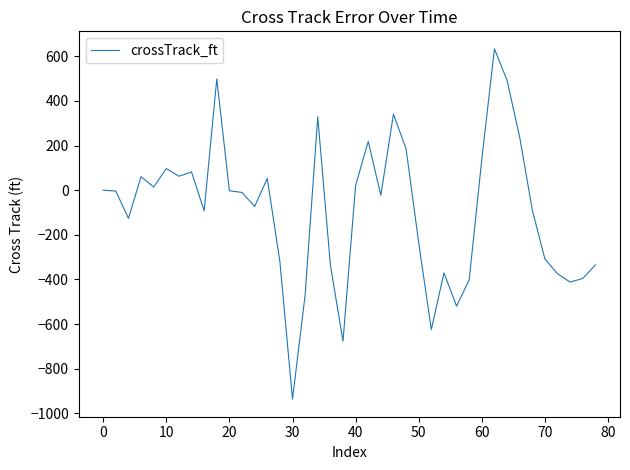

What is the greatest value displayed?

633.2